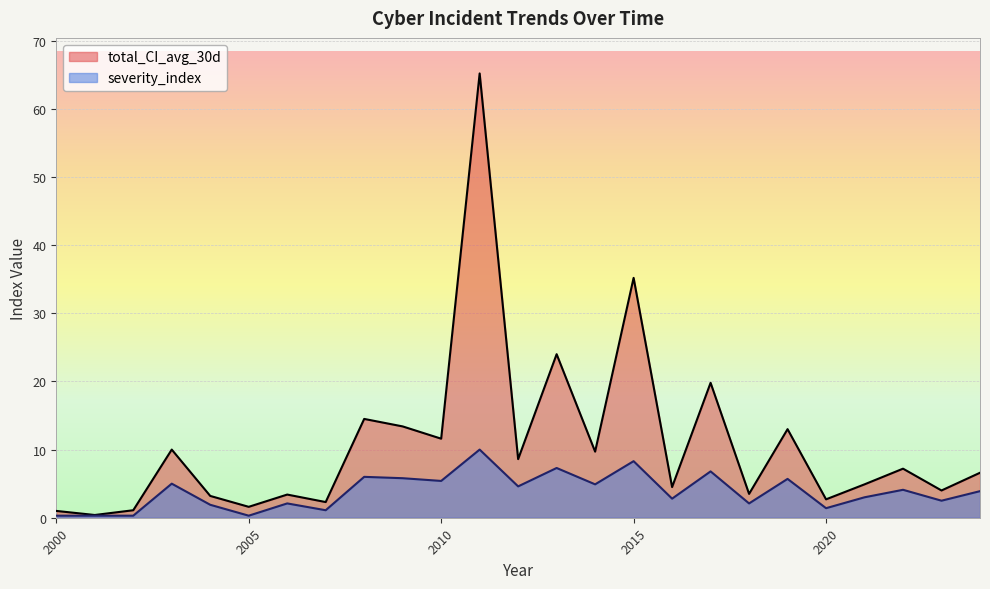

What is the smallest value displayed?

0.3